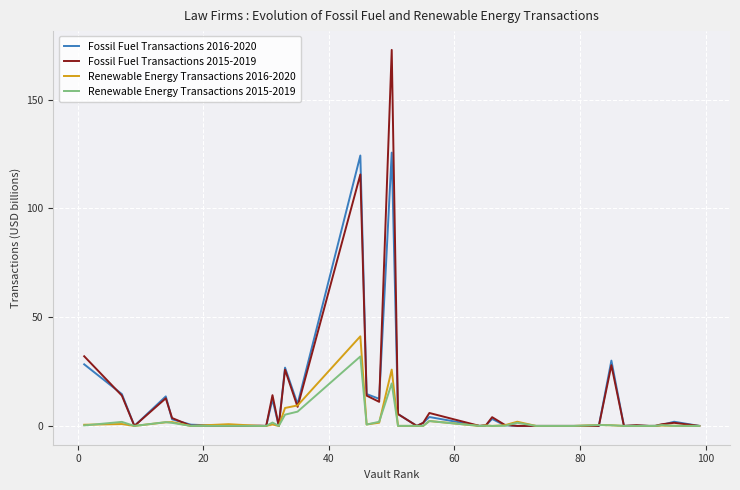

What are all the series names shown in the legend?

Fossil Fuel Transactions 2016-2020, Fossil Fuel Transactions 2015-2019, Renewable Energy Transactions 2016-2020, Renewable Energy Transactions 2015-2019